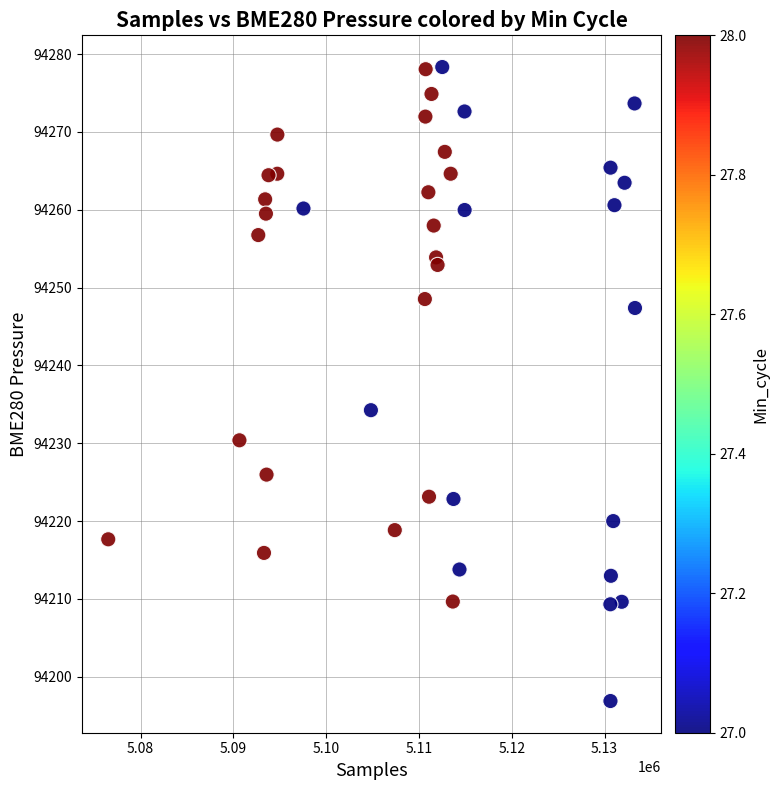

What is the range of Y values (max minus min)?

81.5